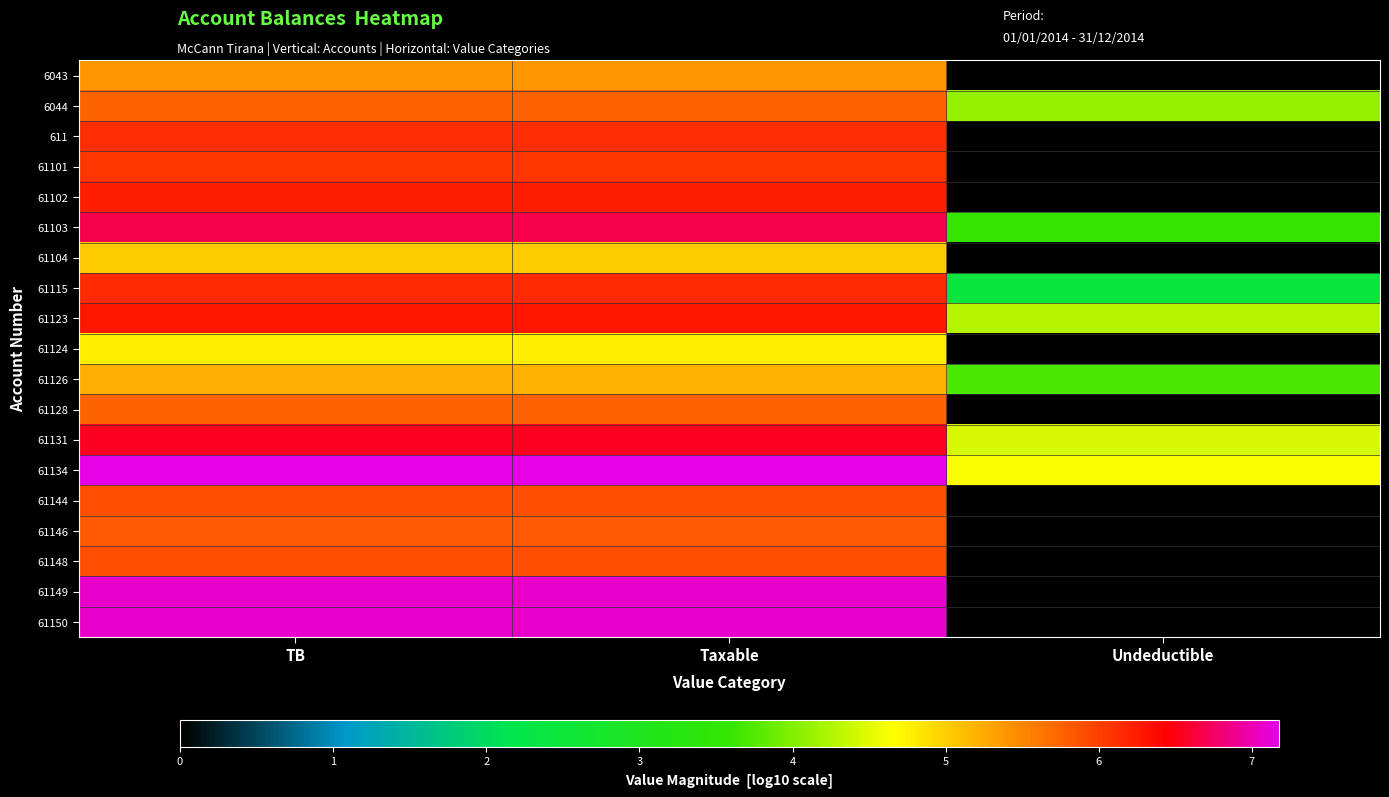

What is the difference between the highest and lowest values at TB?

2.4